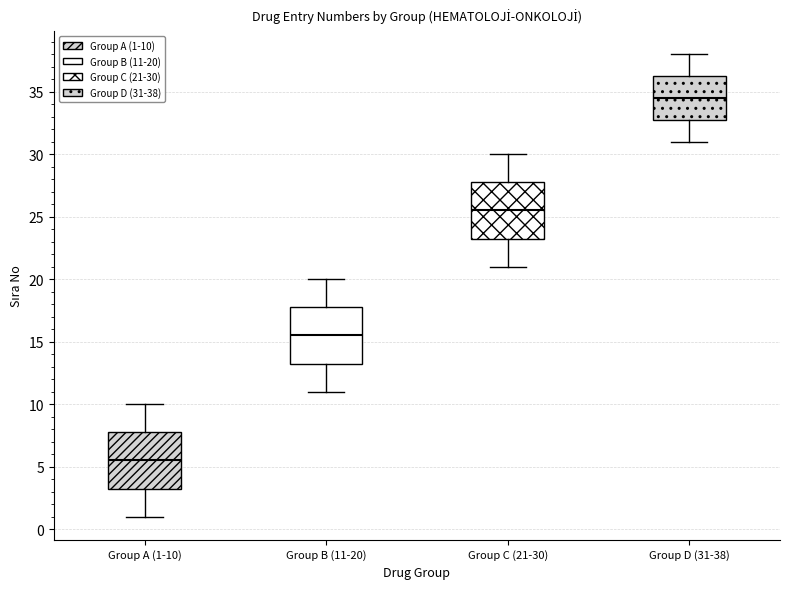

Where is the upper edge of the box for Group D (31-38) on the y-axis? The values are not printed on the chart, so give them approximately, as read against the axis.

36.5